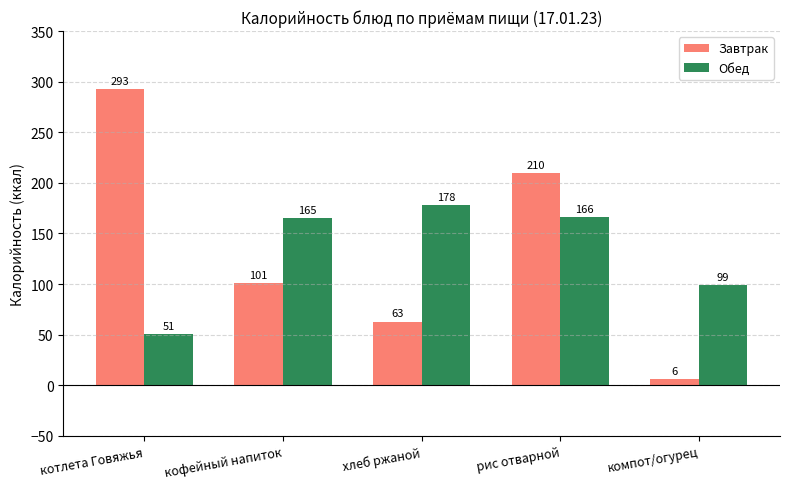

How many data points does each series have?

5